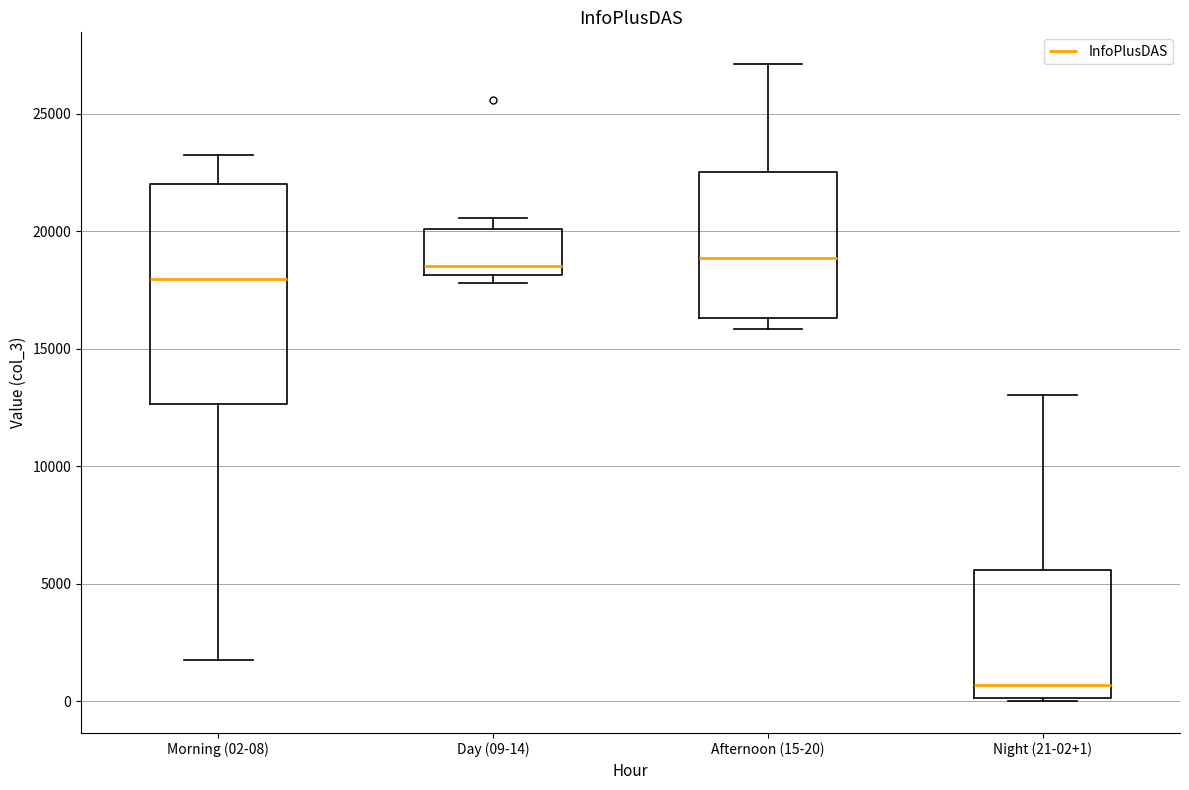

Comparing the boxes themselves (not the whiskers), which one is the tallest?

Morning (02-08)